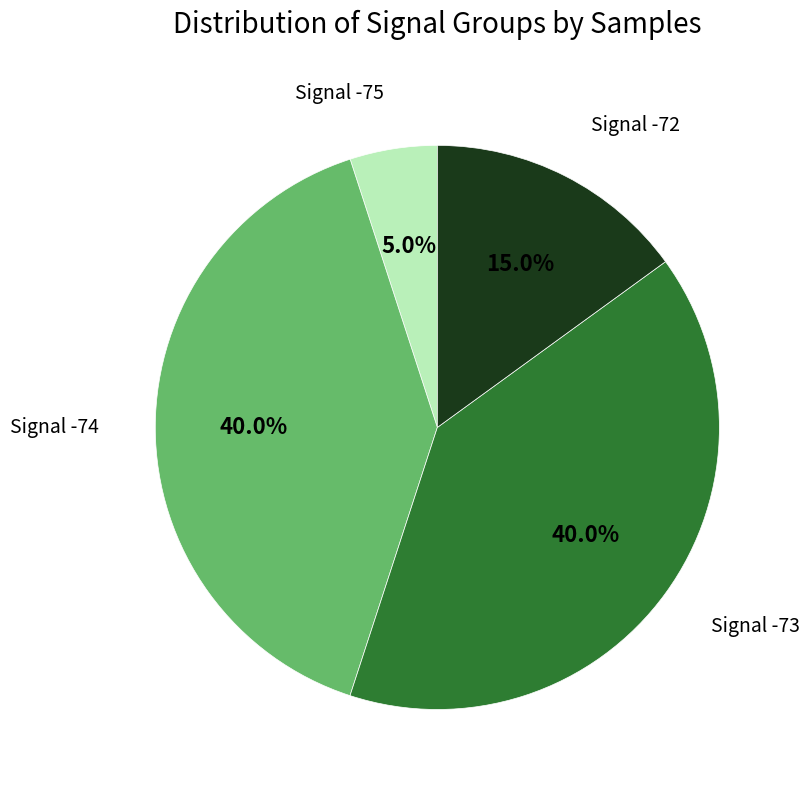

Is there a majority slice in this chart?

No